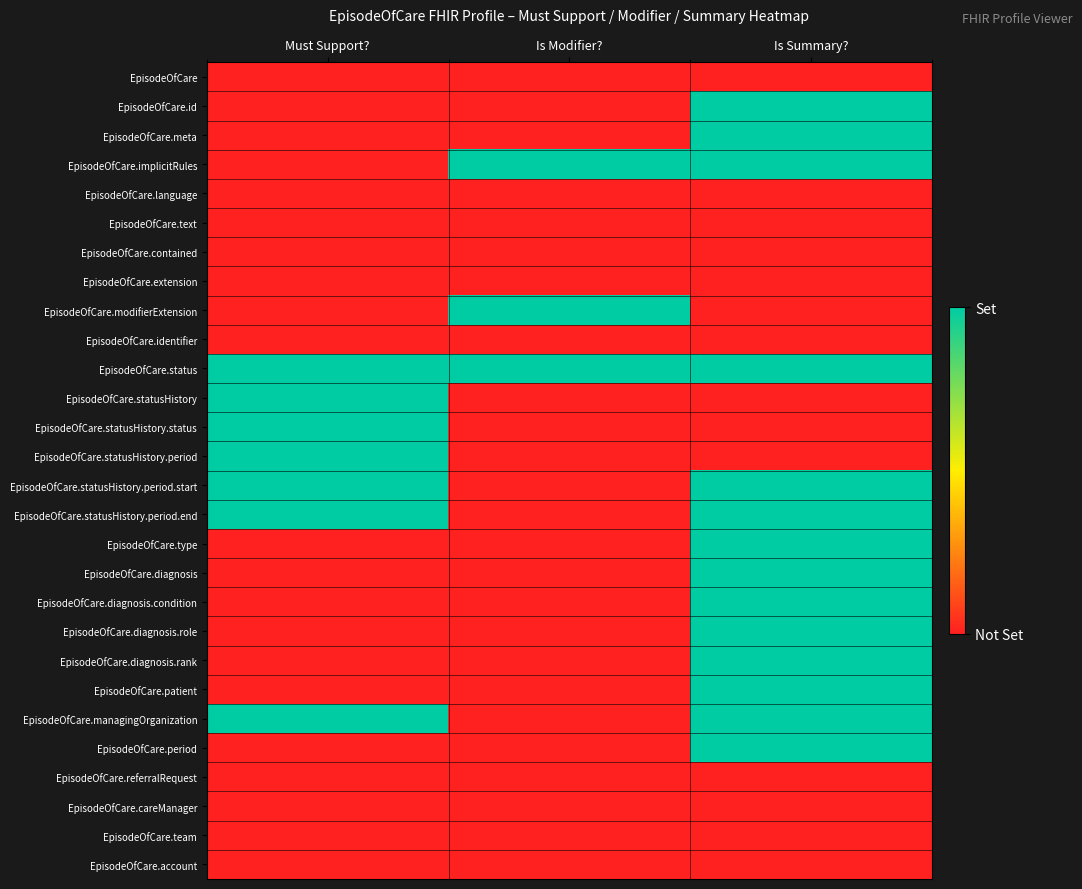

Reading left to right, list all the values displayed in this chart.

EpisodeOfCare: Must Support?=0	Is Modifier?=0	Is Summary?=0
EpisodeOfCare.id: Must Support?=0	Is Modifier?=0	Is Summary?=1
EpisodeOfCare.meta: Must Support?=0	Is Modifier?=0	Is Summary?=1
EpisodeOfCare.implicitRules: Must Support?=0	Is Modifier?=1	Is Summary?=1
EpisodeOfCare.language: Must Support?=0	Is Modifier?=0	Is Summary?=0
EpisodeOfCare.text: Must Support?=0	Is Modifier?=0	Is Summary?=0
EpisodeOfCare.contained: Must Support?=0	Is Modifier?=0	Is Summary?=0
EpisodeOfCare.extension: Must Support?=0	Is Modifier?=0	Is Summary?=0
EpisodeOfCare.modifierExtension: Must Support?=0	Is Modifier?=1	Is Summary?=0
EpisodeOfCare.identifier: Must Support?=0	Is Modifier?=0	Is Summary?=0
EpisodeOfCare.status: Must Support?=1	Is Modifier?=1	Is Summary?=1
EpisodeOfCare.statusHistory: Must Support?=1	Is Modifier?=0	Is Summary?=0
EpisodeOfCare.statusHistory.status: Must Support?=1	Is Modifier?=0	Is Summary?=0
EpisodeOfCare.statusHistory.period: Must Support?=1	Is Modifier?=0	Is Summary?=0
EpisodeOfCare.statusHistory.period.start: Must Support?=1	Is Modifier?=0	Is Summary?=1
EpisodeOfCare.statusHistory.period.end: Must Support?=1	Is Modifier?=0	Is Summary?=1
EpisodeOfCare.type: Must Support?=0	Is Modifier?=0	Is Summary?=1
EpisodeOfCare.diagnosis: Must Support?=0	Is Modifier?=0	Is Summary?=1
EpisodeOfCare.diagnosis.condition: Must Support?=0	Is Modifier?=0	Is Summary?=1
EpisodeOfCare.diagnosis.role: Must Support?=0	Is Modifier?=0	Is Summary?=1
EpisodeOfCare.diagnosis.rank: Must Support?=0	Is Modifier?=0	Is Summary?=1
EpisodeOfCare.patient: Must Support?=0	Is Modifier?=0	Is Summary?=1
EpisodeOfCare.managingOrganization: Must Support?=1	Is Modifier?=0	Is Summary?=1
EpisodeOfCare.period: Must Support?=0	Is Modifier?=0	Is Summary?=1
EpisodeOfCare.referralRequest: Must Support?=0	Is Modifier?=0	Is Summary?=0
EpisodeOfCare.careManager: Must Support?=0	Is Modifier?=0	Is Summary?=0
EpisodeOfCare.team: Must Support?=0	Is Modifier?=0	Is Summary?=0
EpisodeOfCare.account: Must Support?=0	Is Modifier?=0	Is Summary?=0